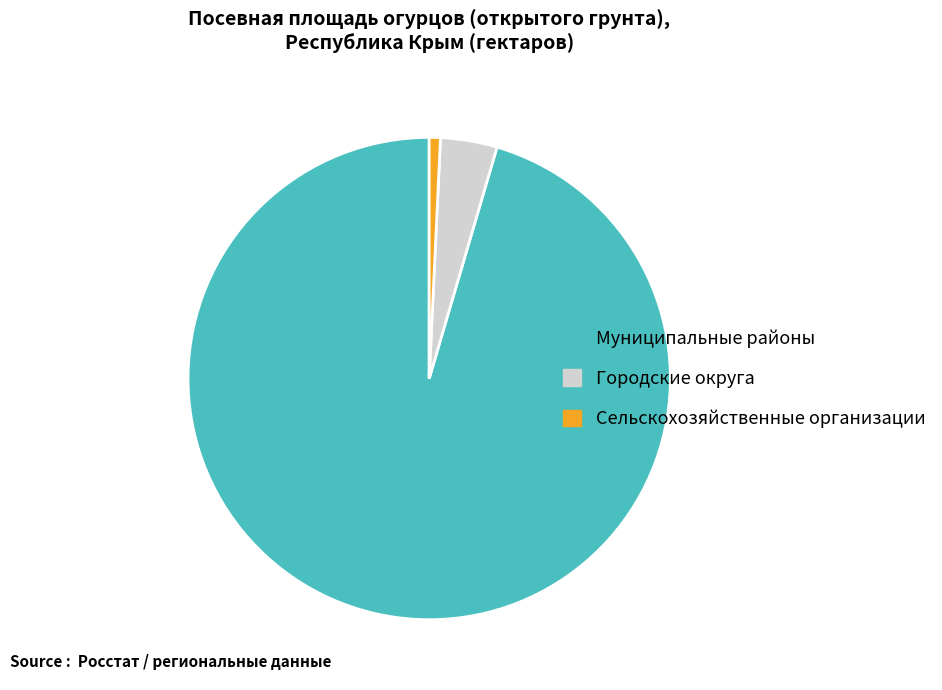

Rank the categories by value from highest to lowest.

Муниципальные районы, Городские округа, Сельскохозяйственные организации